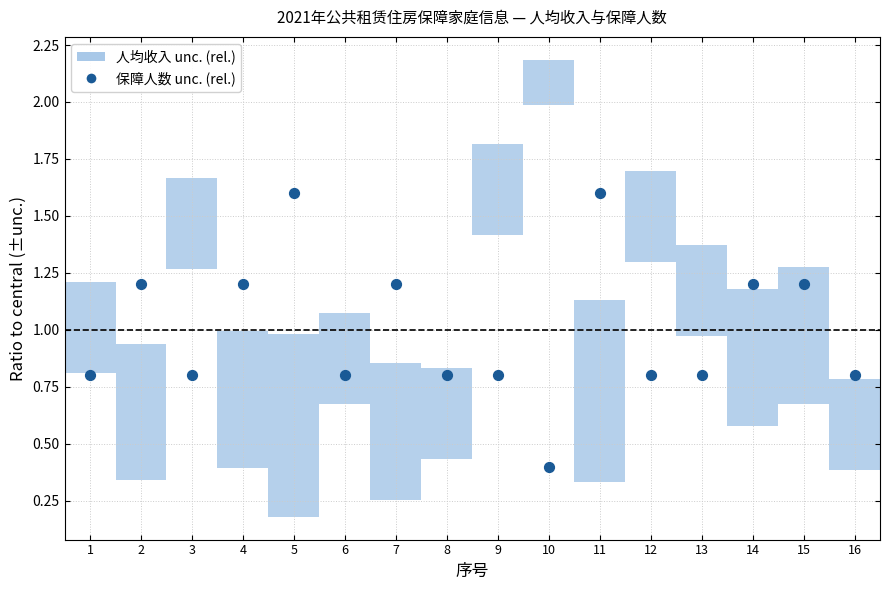

What is the range of Y values (max minus min)?

1.2